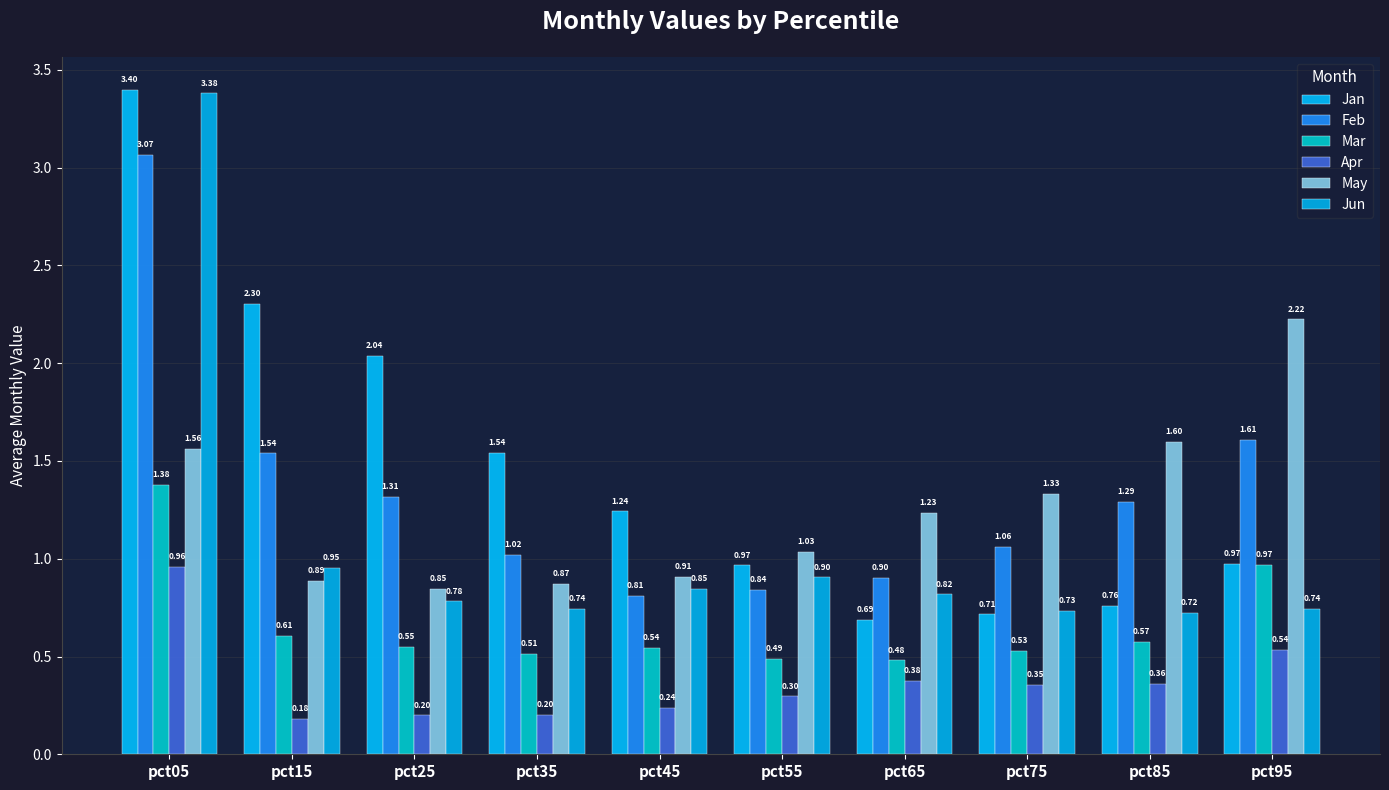

How many bars are there in total?

60